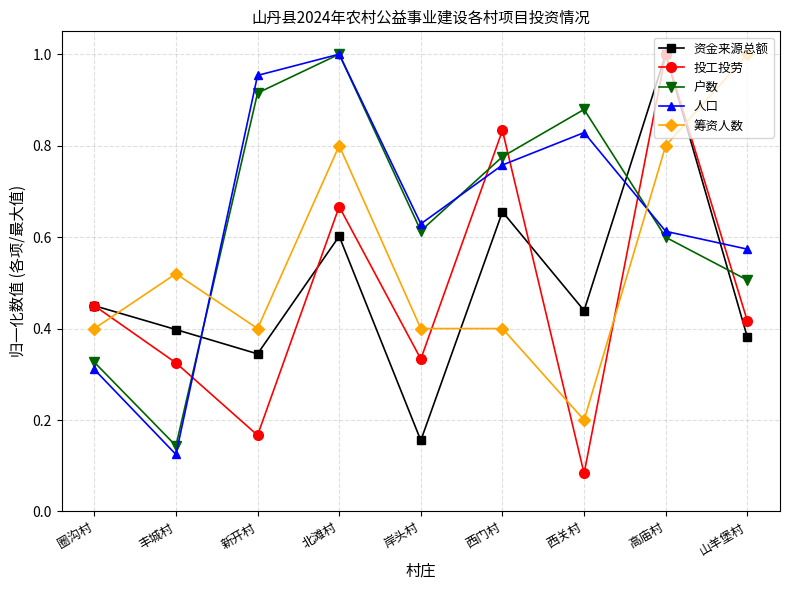

At how many categories does at least one series exceed 0?

9